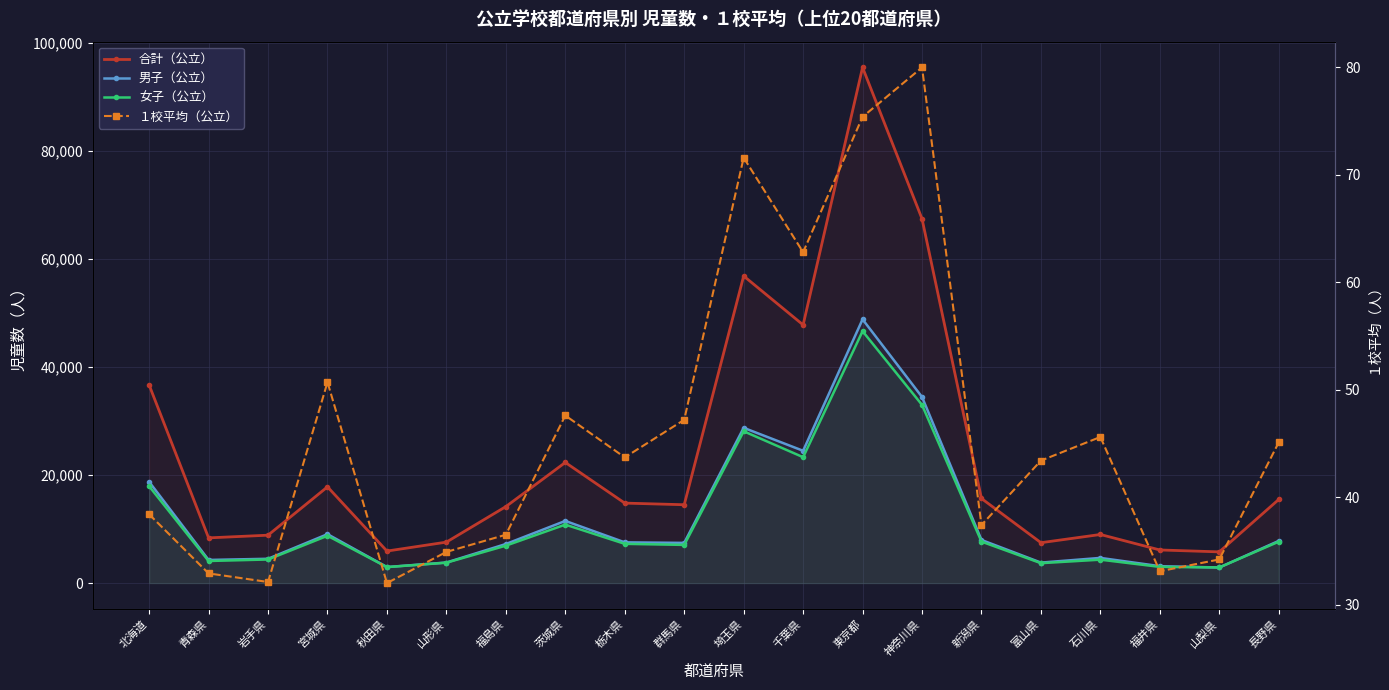

What is the difference between the １校平均（公立） values at 東京都 and 長野県?

30.3